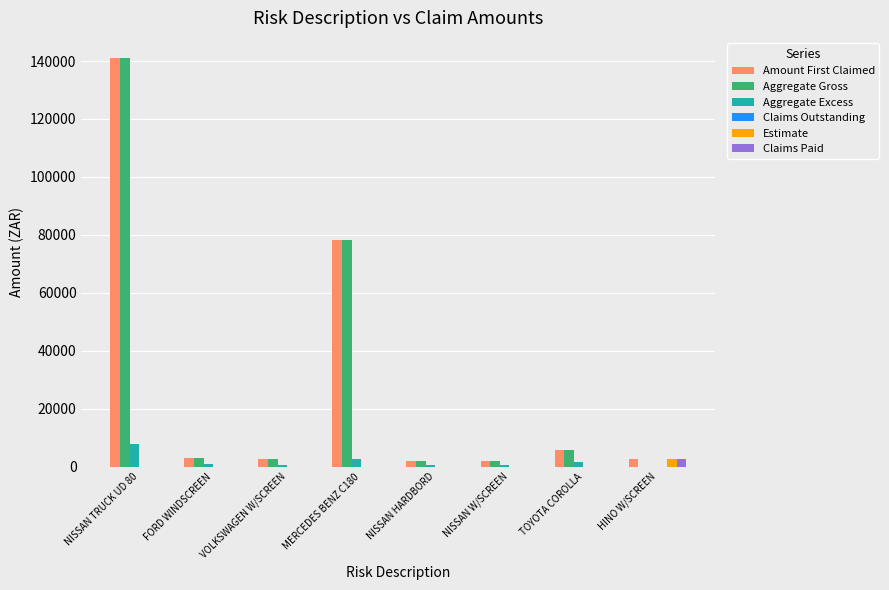

What is the sum of all Amount First Claimed values?

237266.8